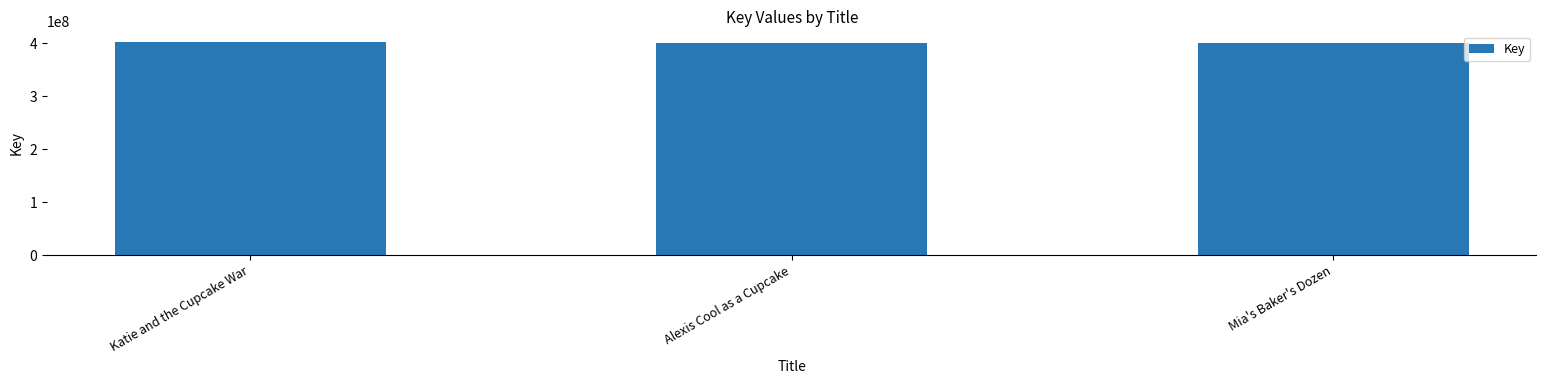

The chart shows a value of 589012103 at Alexis Cool as a Cupcake. True or false?

False